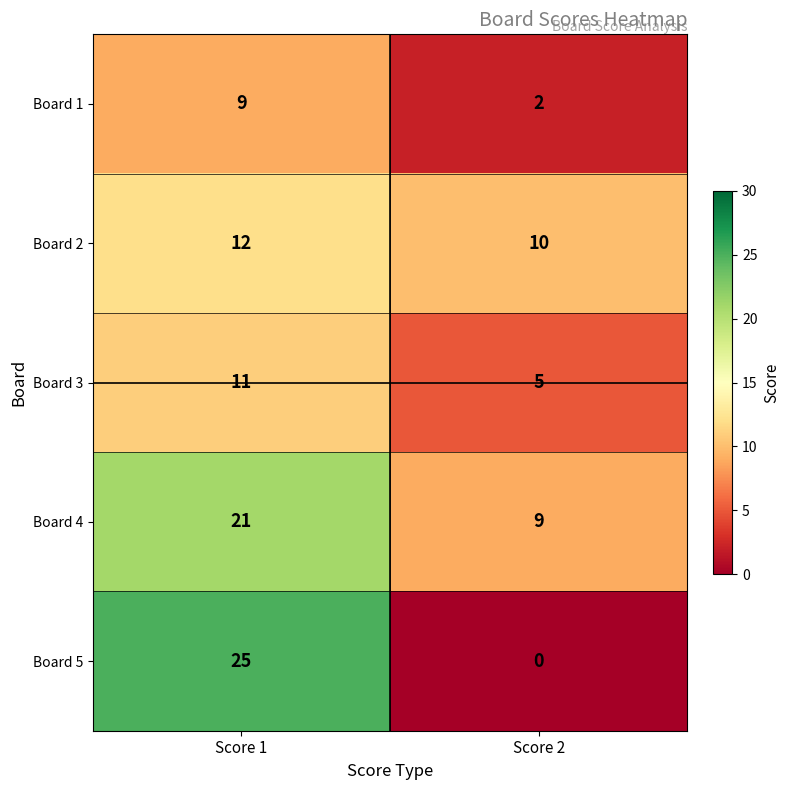

Rank the series by their average value, from lowest to highest.

Board 1, Board 3, Board 2, Board 5, Board 4